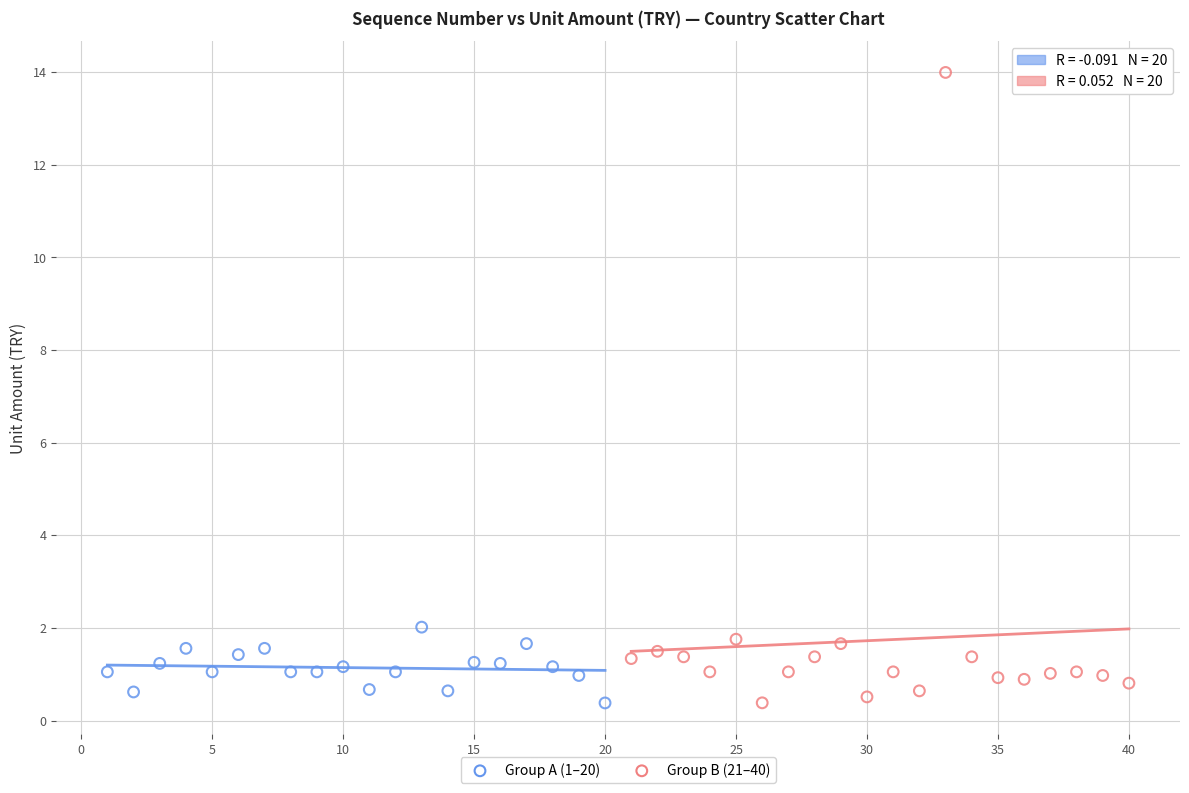

Which series reaches the maximum Y coordinate?

Group B (21–40)